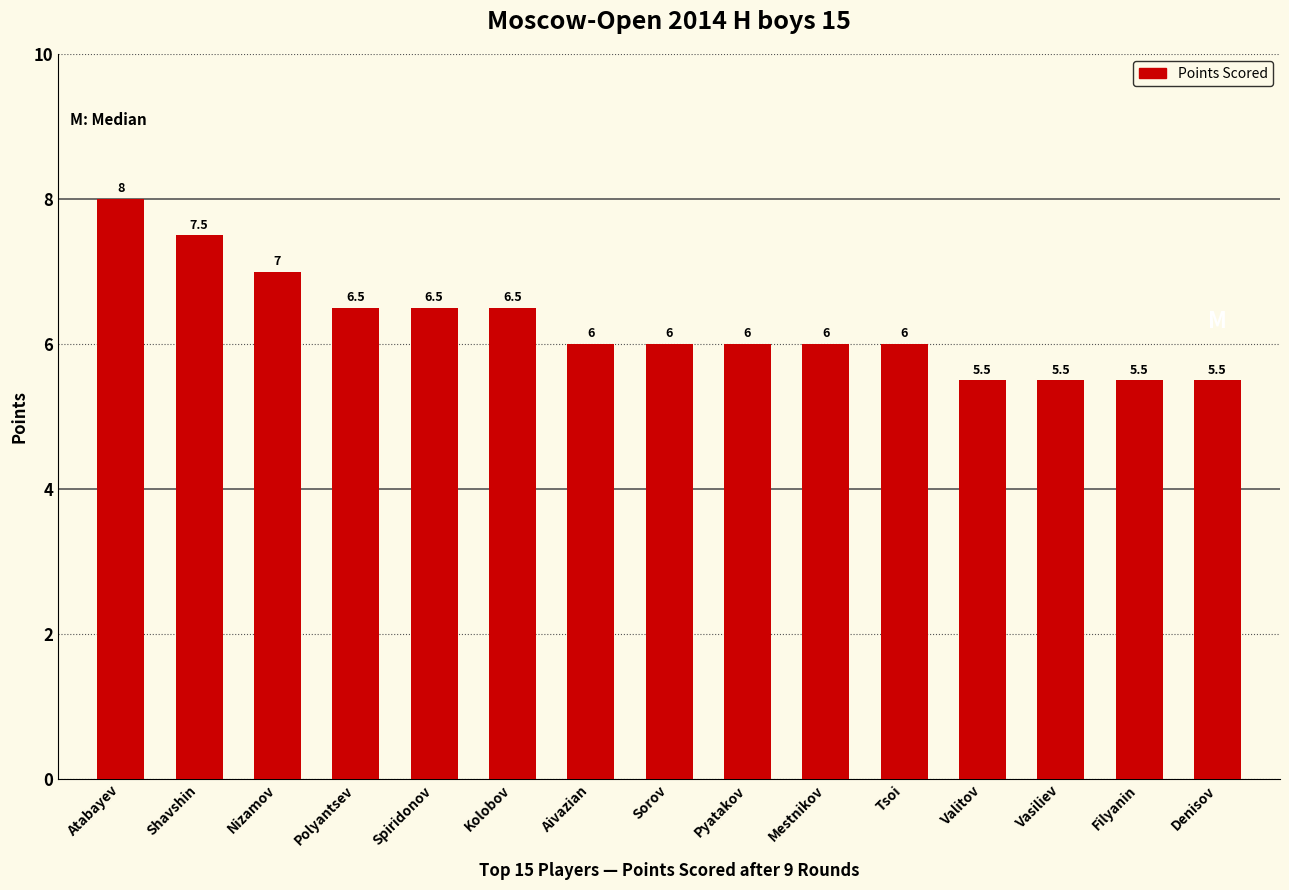

Reading left to right, what are all the values shown in this chart?

8.0	7.5	7.0	6.5	6.5	6.5	6.0	6.0	6.0	6.0	6.0	5.5	5.5	5.5	5.5